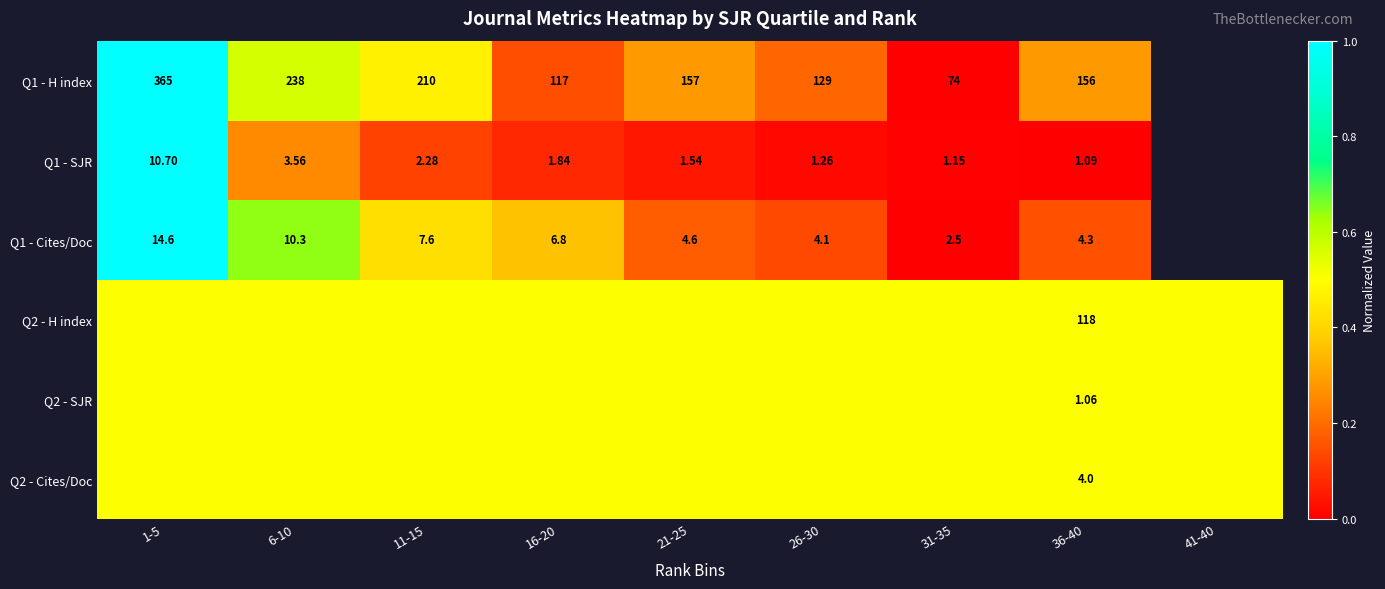

What is the difference between the highest and lowest values at 1-5?

0.5